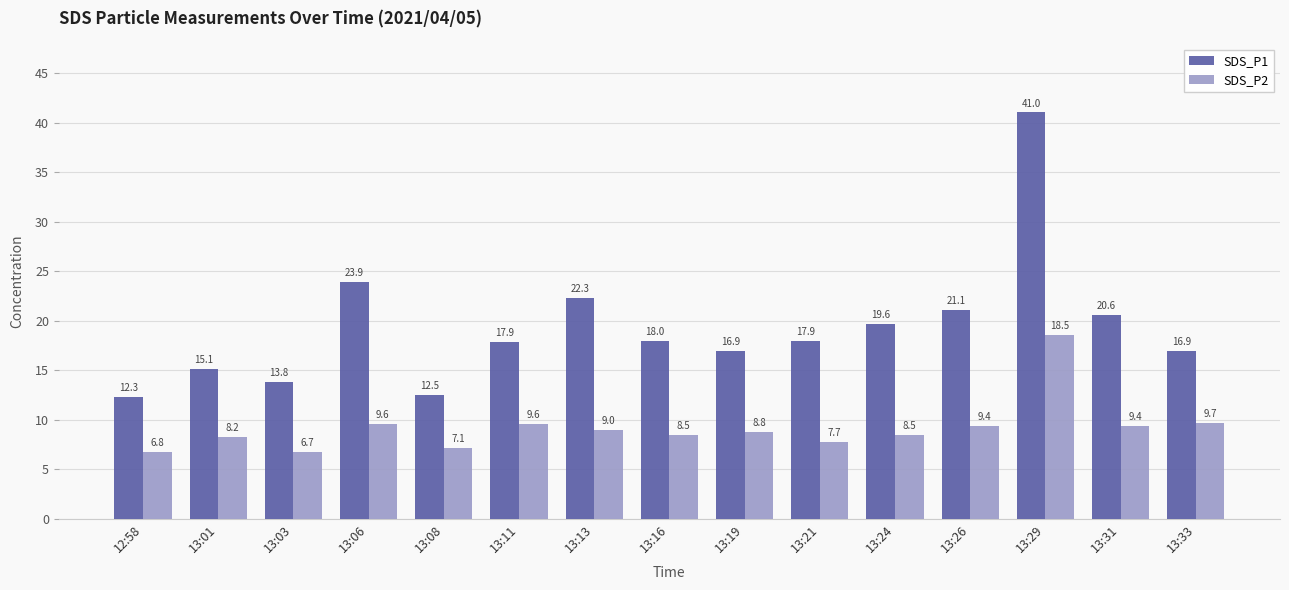

What is the sum of all SDS_P1 values?

289.8